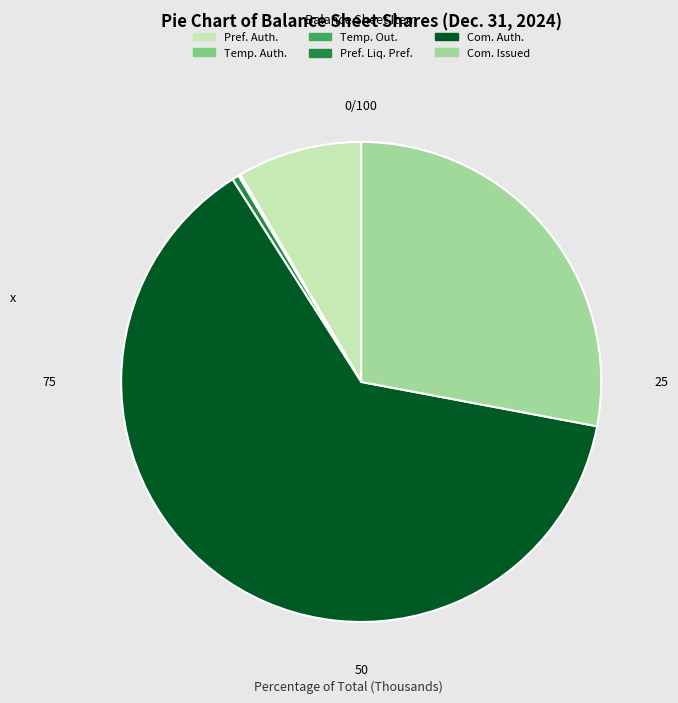

Does any single category account for the majority?

Yes